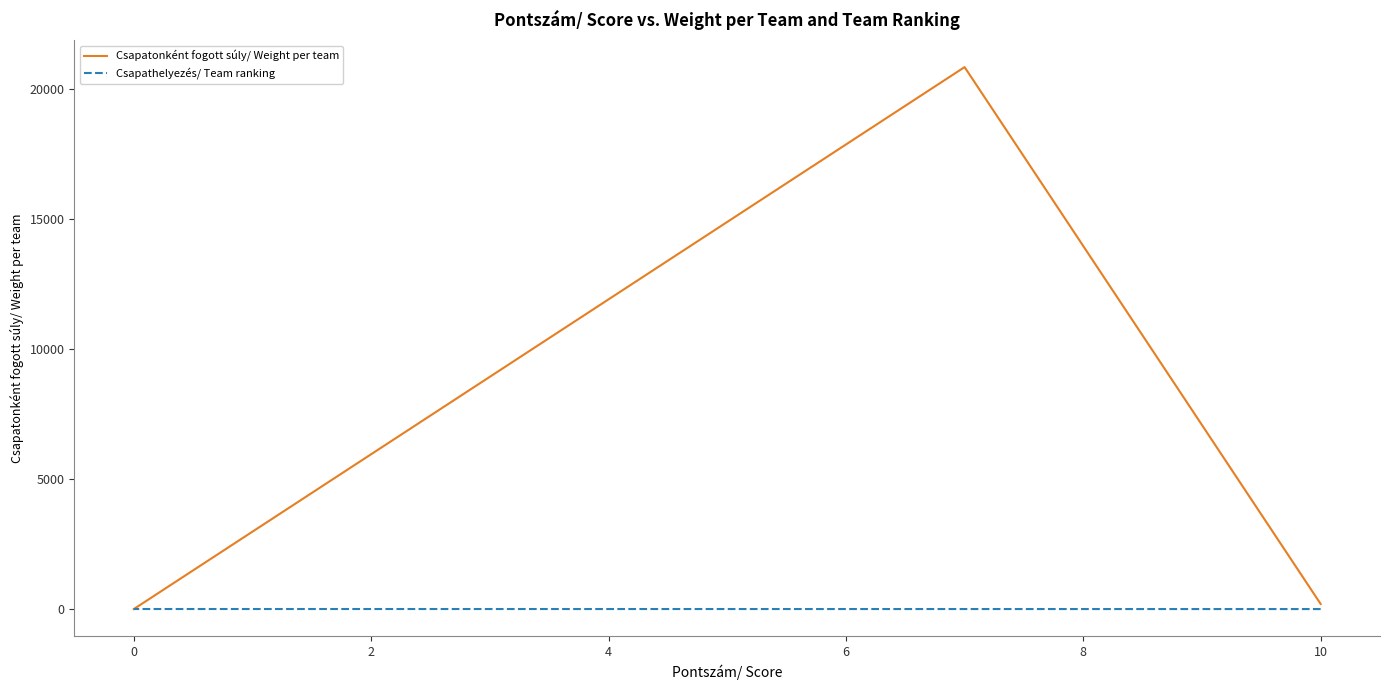

Between 4 and 15, which is larger?

4